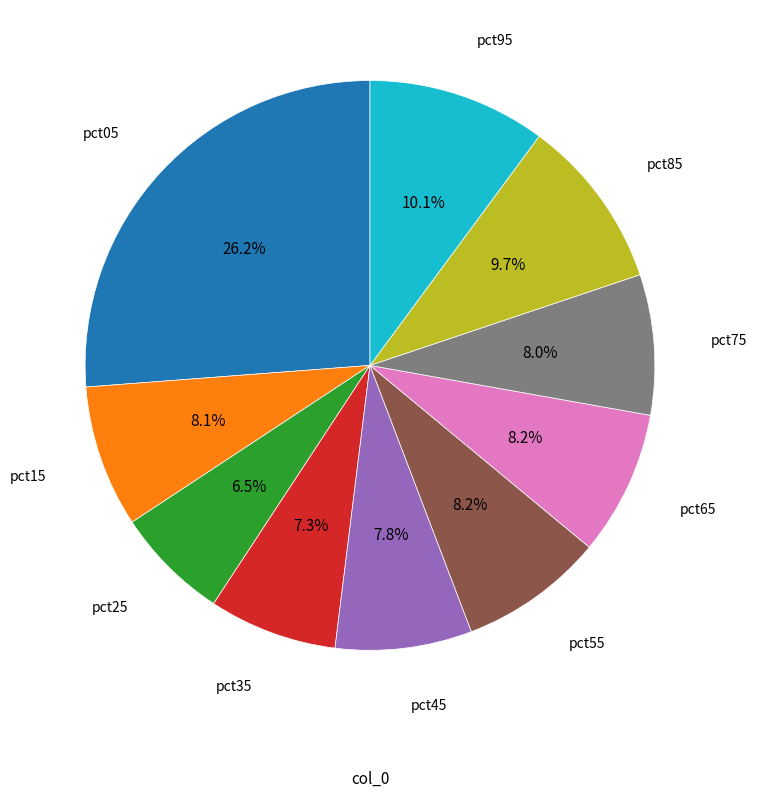

Is there any slice that represents more than half of the pie?

No